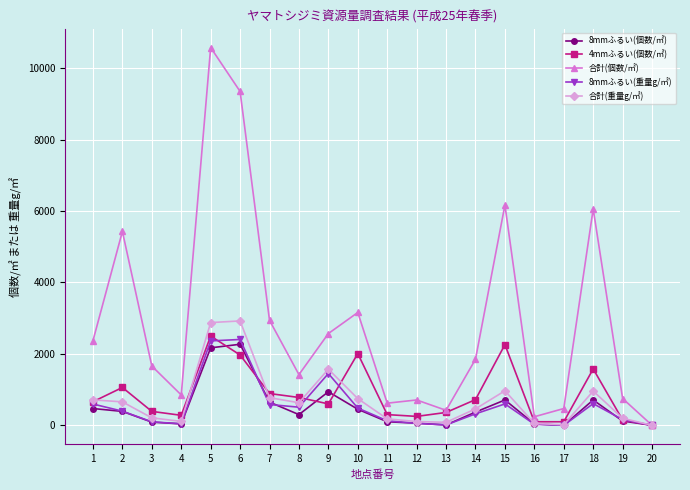

Count the number of data series in this chart.

5